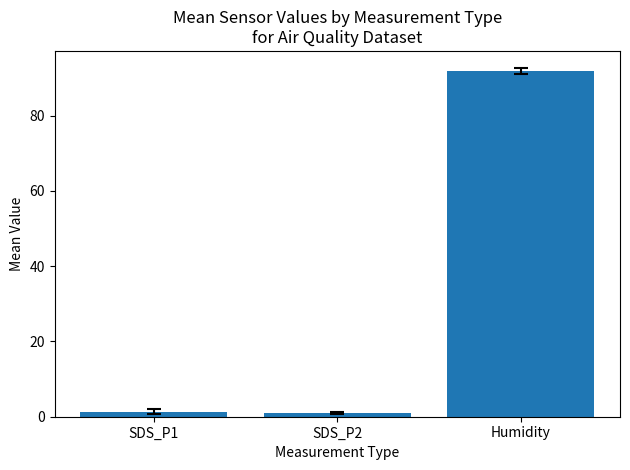

The chart shows a value of 1.3 at SDS_P1. True or false?

True